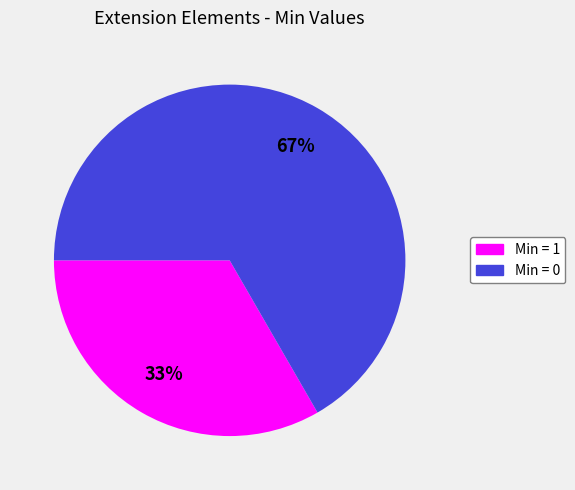

How many segments does this pie chart have?

2